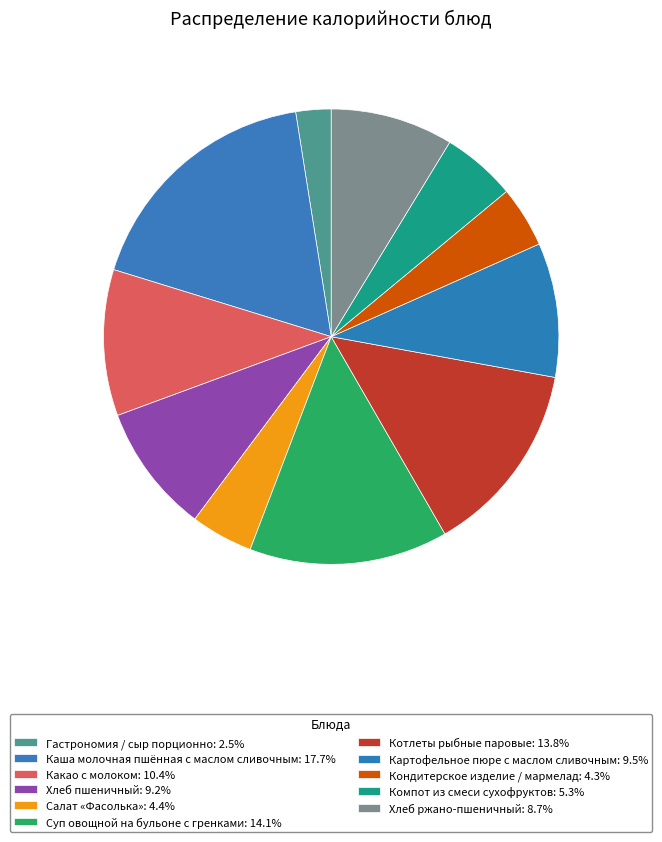

Is it true that Хлеб ржано-пшеничный is 9% of the pie?

True